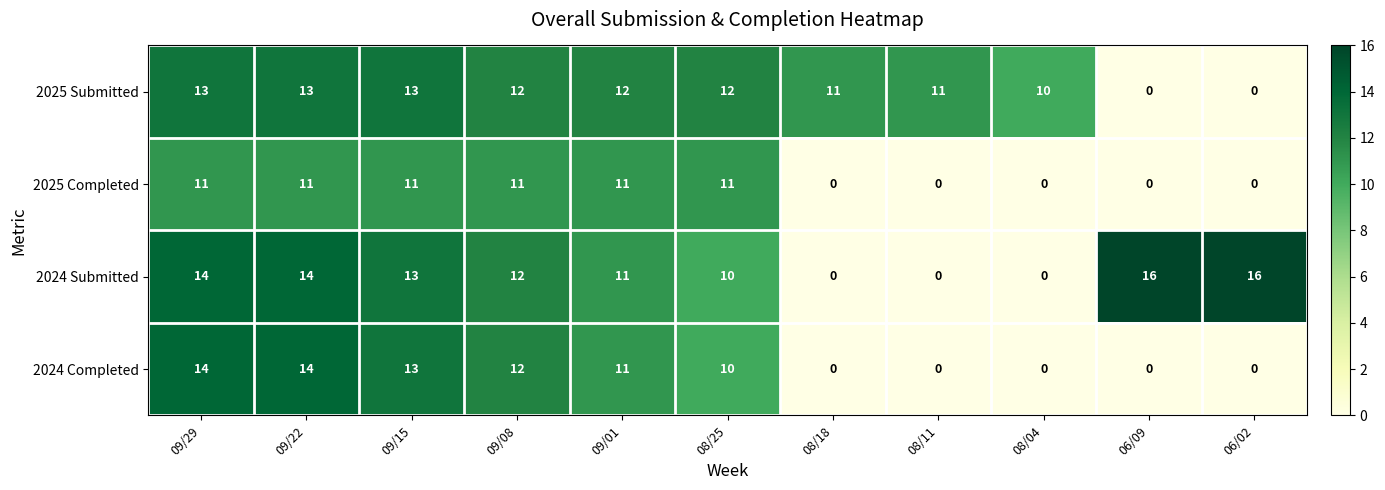

Which series has the largest total across all categories?

2025 Submitted